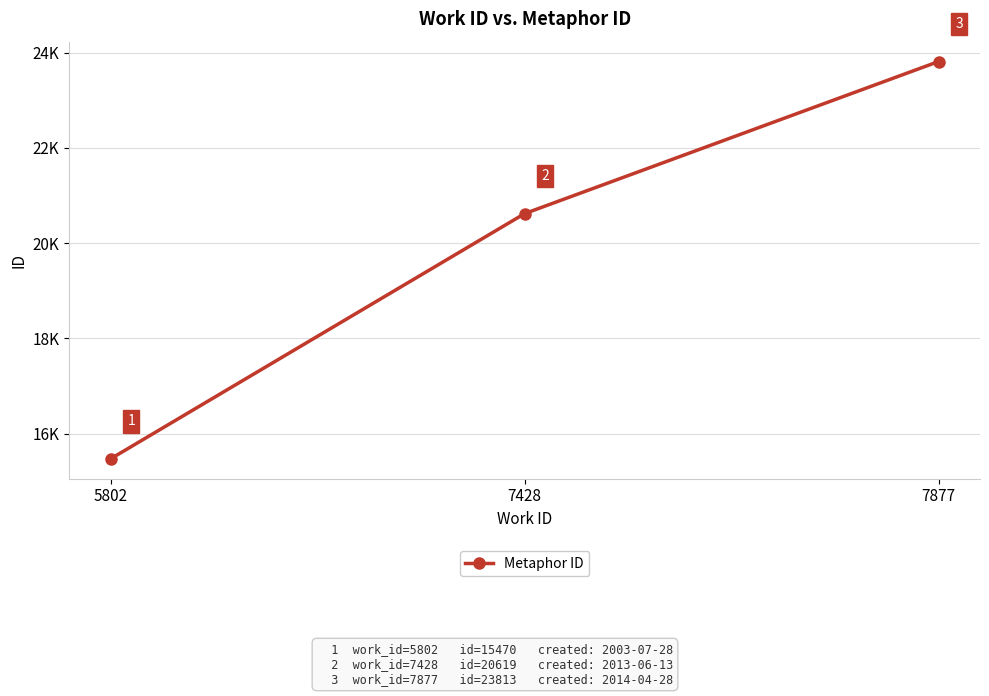

What is the value of the 2nd point from the left?

20619